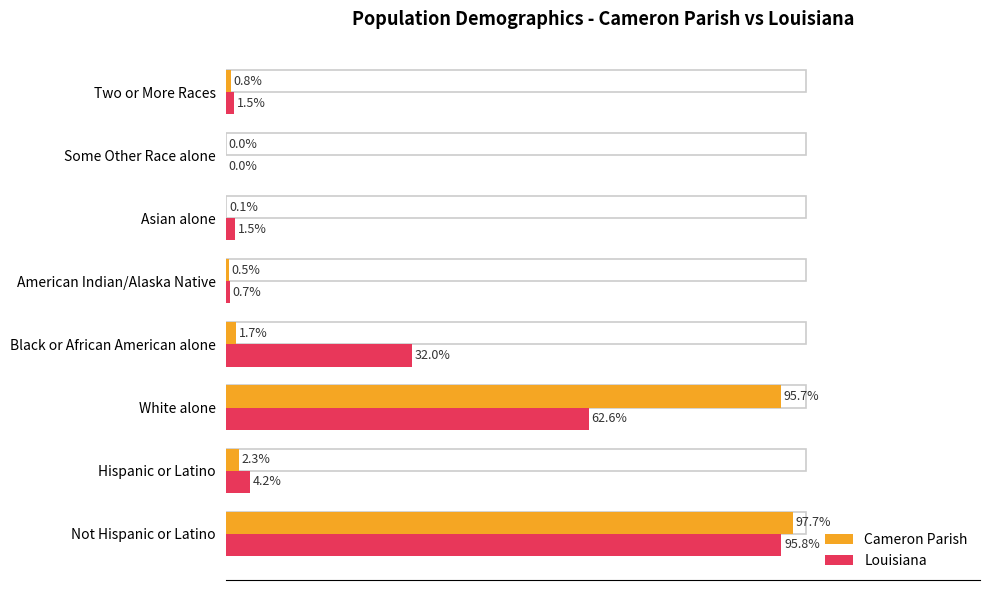

At which category is the sum across all series the highest?

Not Hispanic or Latino